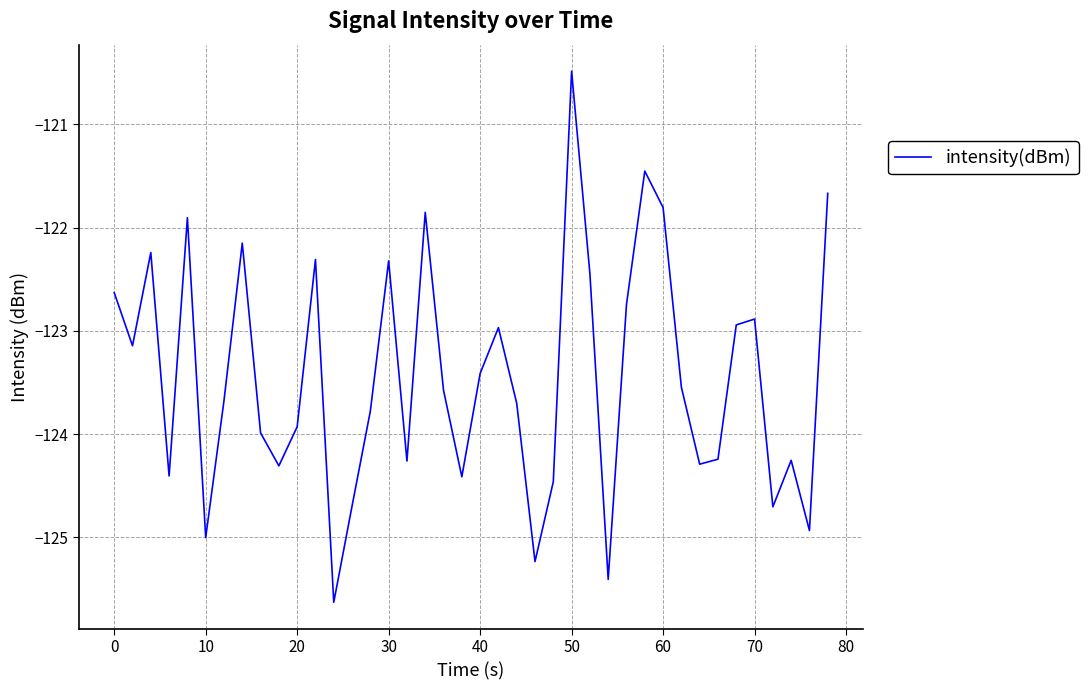

What is the difference between the maximum and minimum values?

5.1